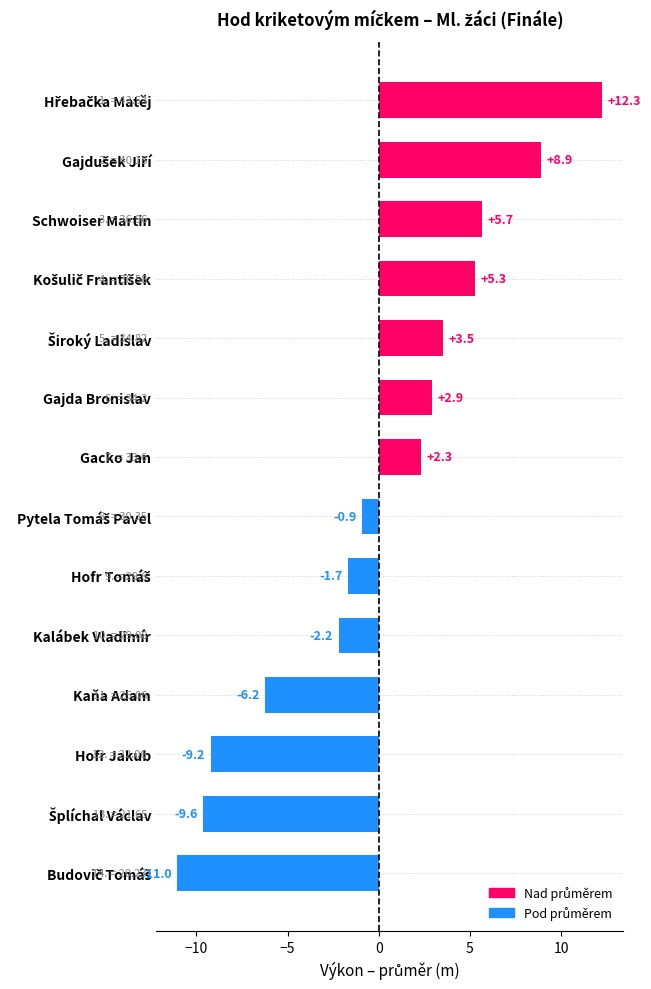

What is the difference between the maximum and minimum values?

23.3